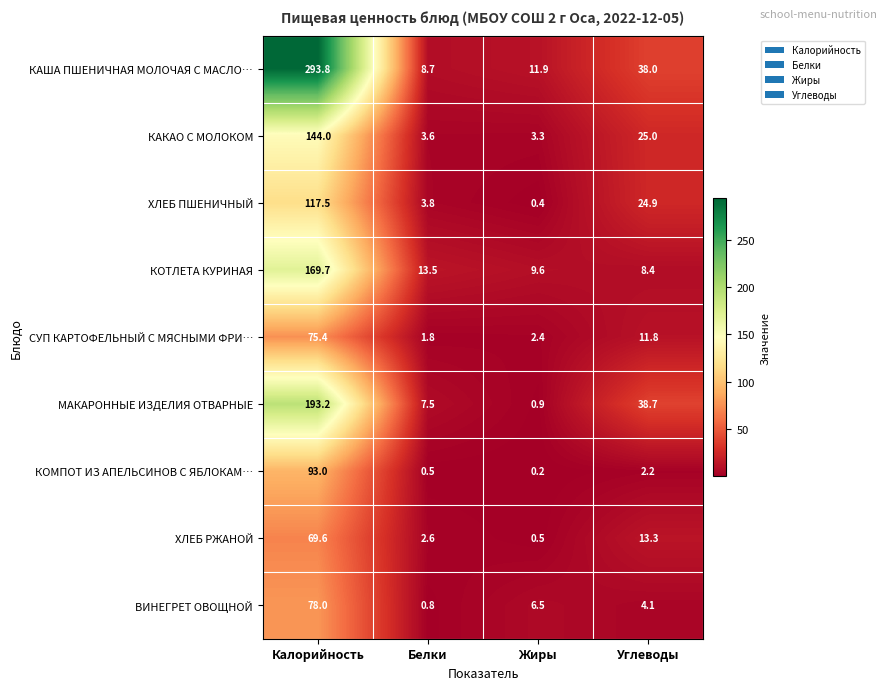

What is the sum of the КАША ПШЕНИЧНАЯ МОЛОЧАЯ С МАСЛО… values at Калорийность and Углеводы?

331.8